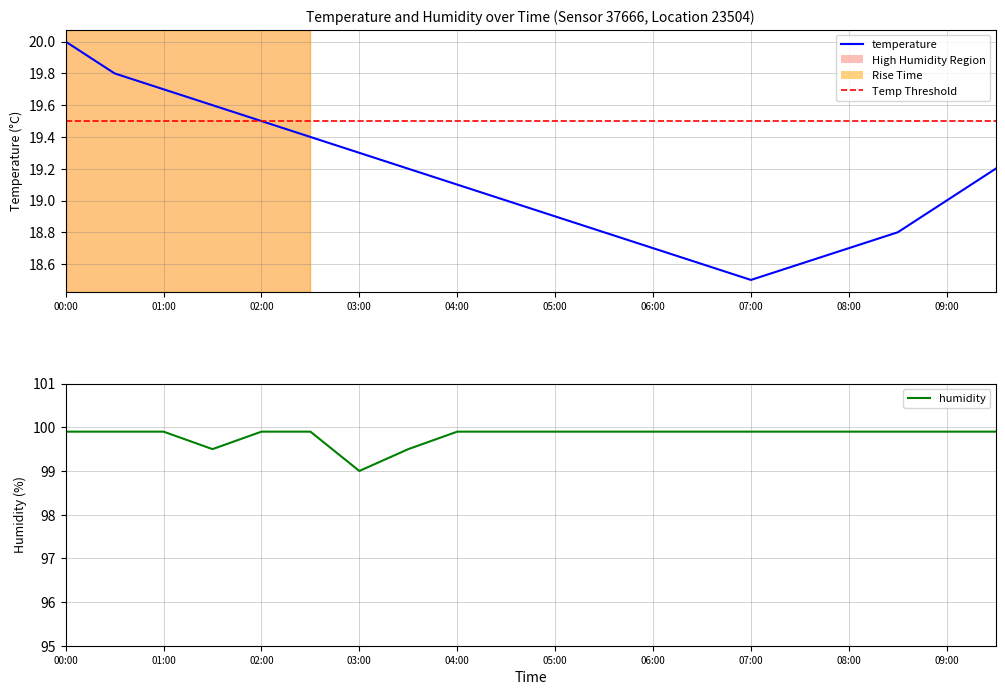

Where does the temperature series first go above 19?

00:00